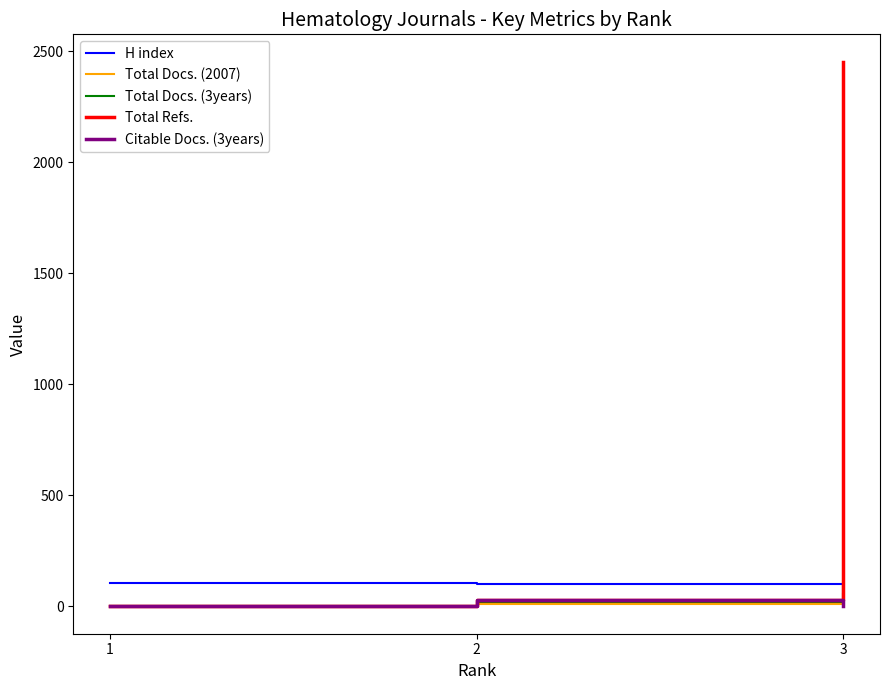

The value of Total Docs. (2007) at 3 is 107. True or false?

True